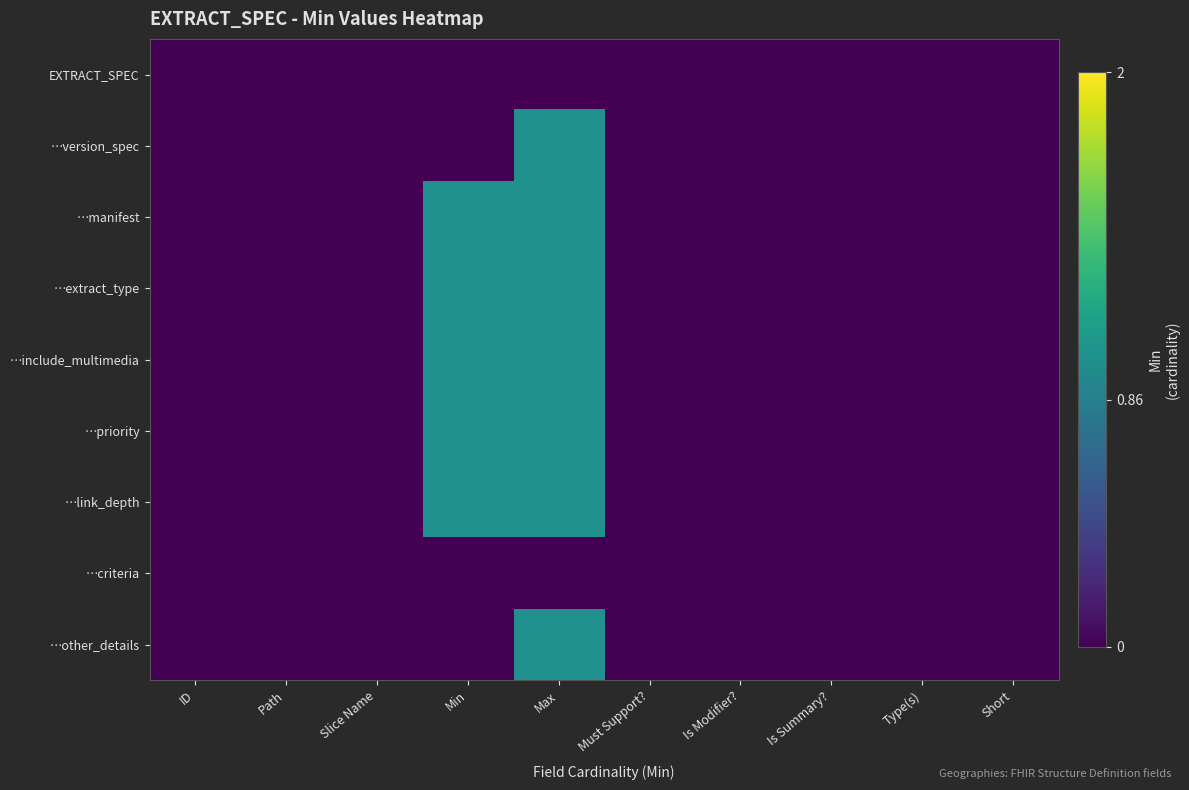

Which series has the widest spread of values?

…version_spec